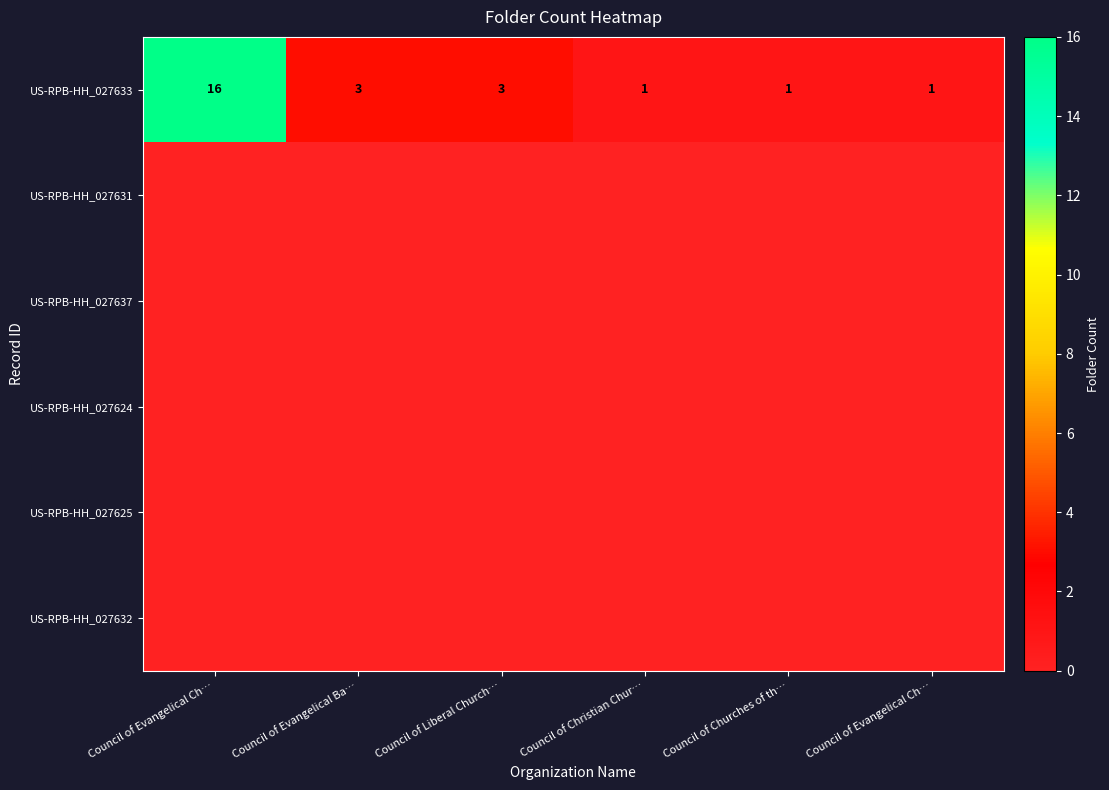

List the labels in order of US-RPB-HH_027632 value, largest first.

Council of Evangelical Ch…, Council of Evangelical Ba…, Council of Liberal Church…, Council of Christian Chur…, Council of Churches of th…, Council of Evangelical Ch…